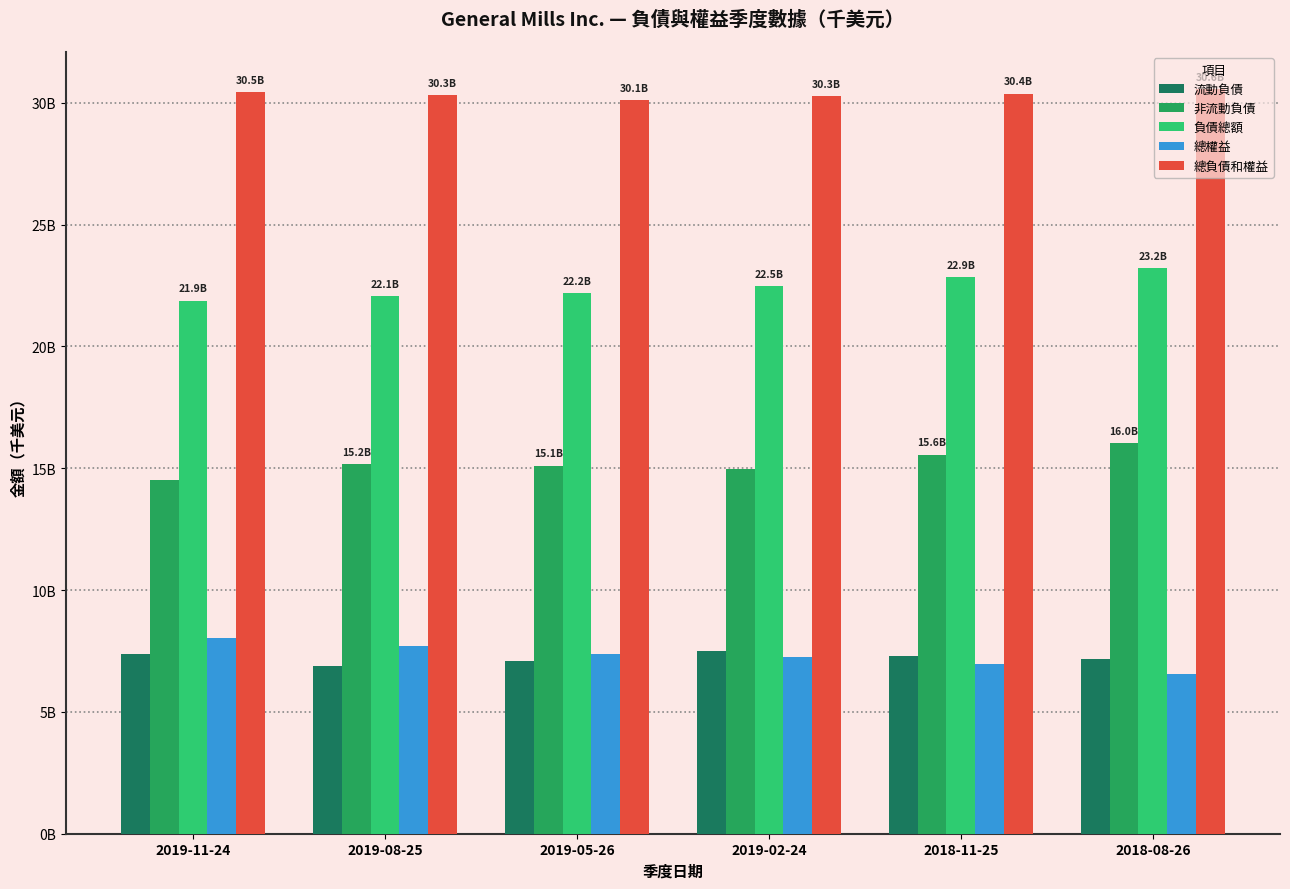

At how many categories does at least one series exceed 21?

6